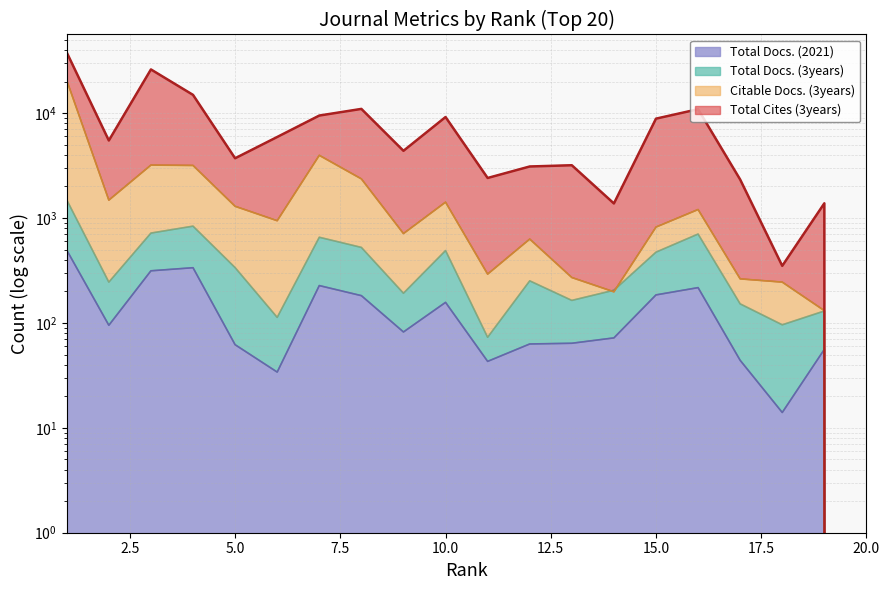

Count the number of categories in the chart.

20